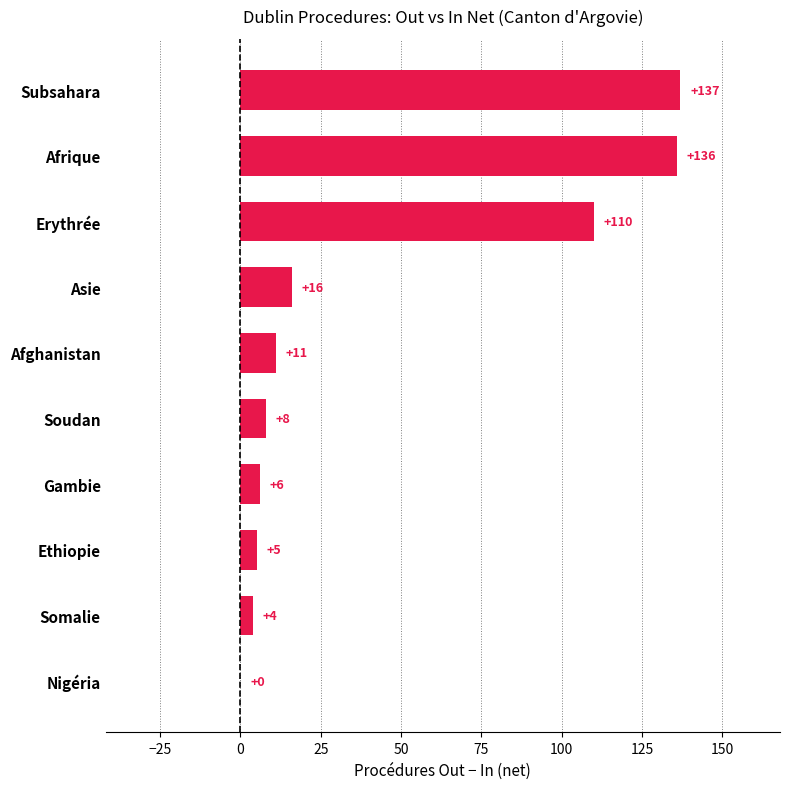

What is the greatest value displayed?

137